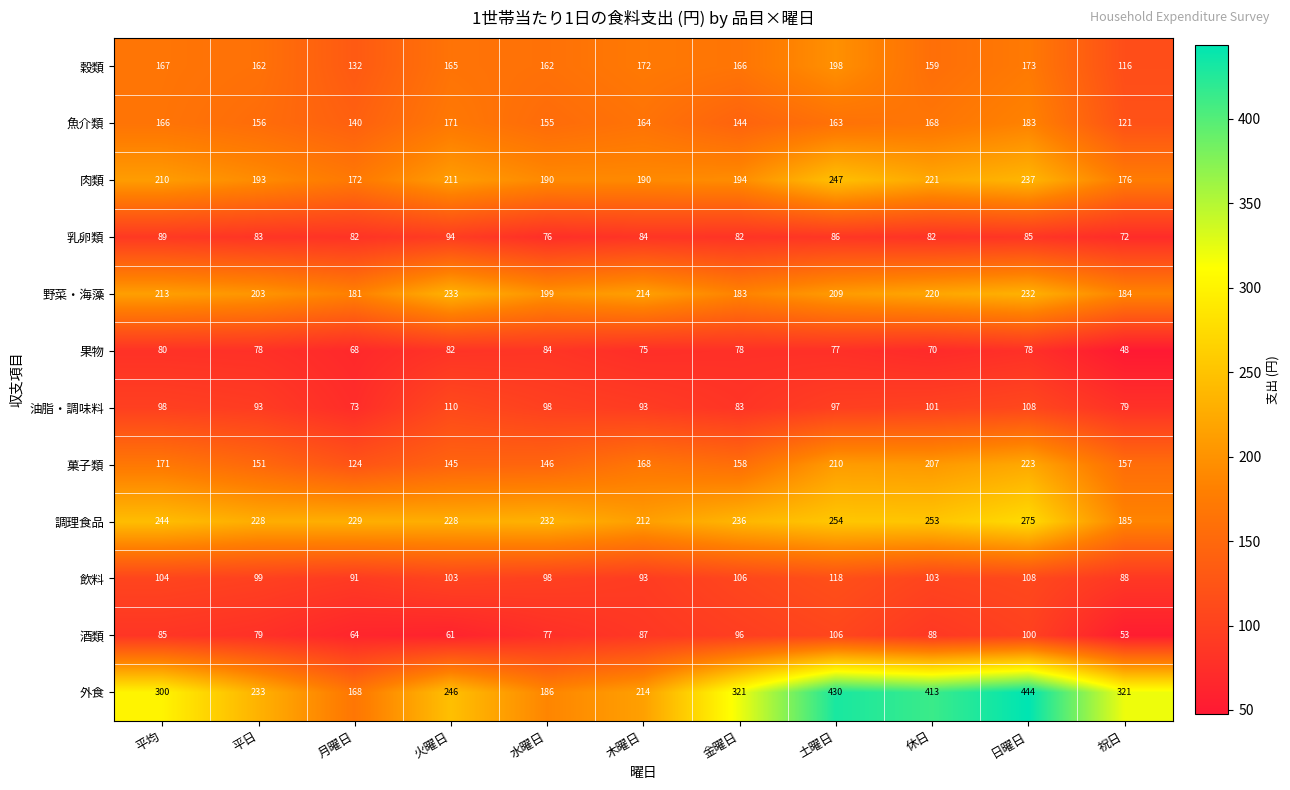

How many values in the 飲料 series are below 103?

5